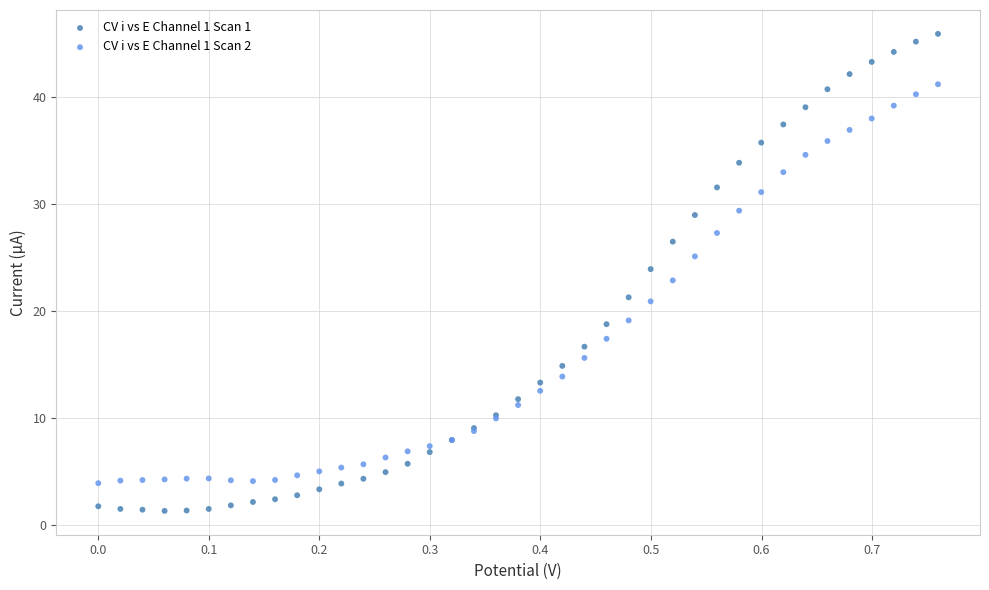

Which series has the largest Y range (max minus min)?

CV i vs E Channel 1 Scan 1